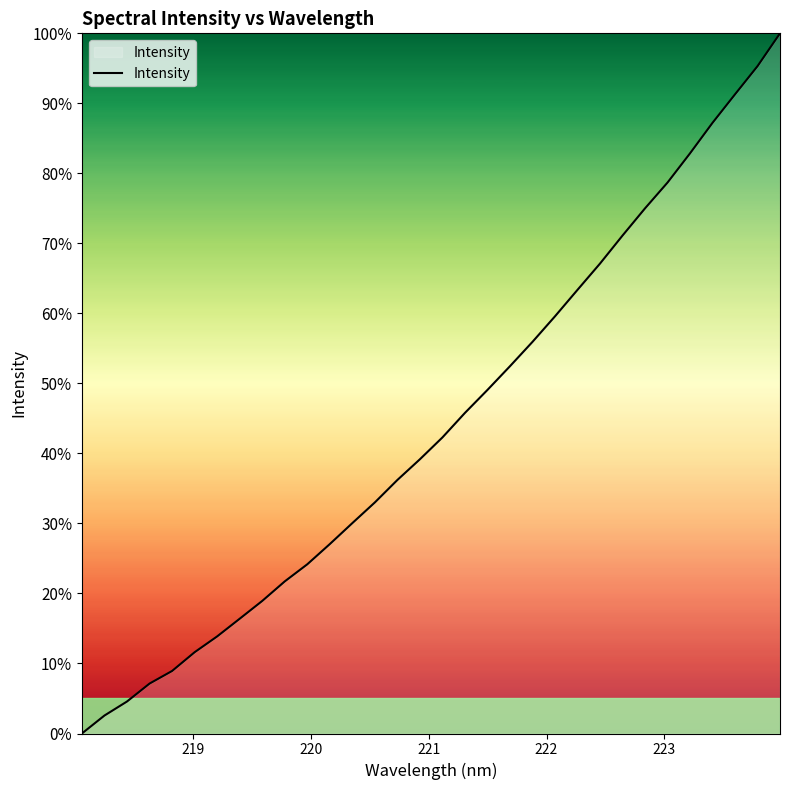

What is the difference between the maximum and minimum values?

100.0